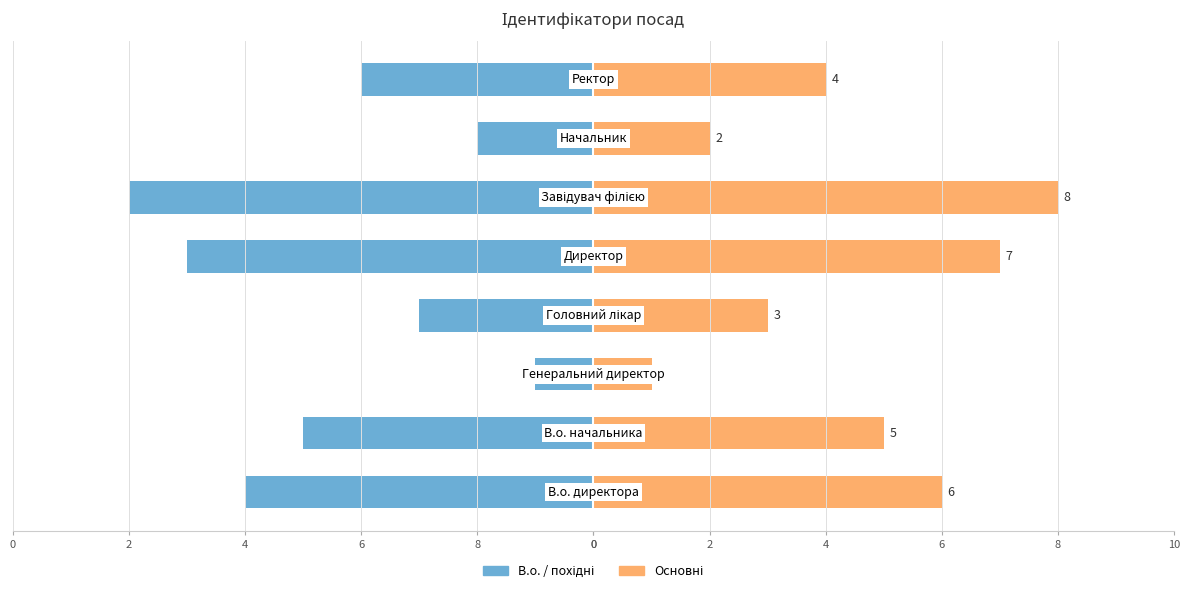

How many data points in Ідентифікатор are less than 5?

4